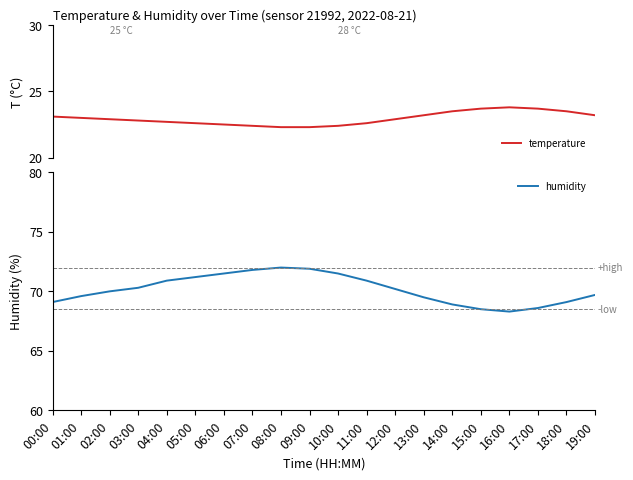

True or false: temperature and humidity cross at least once.

False